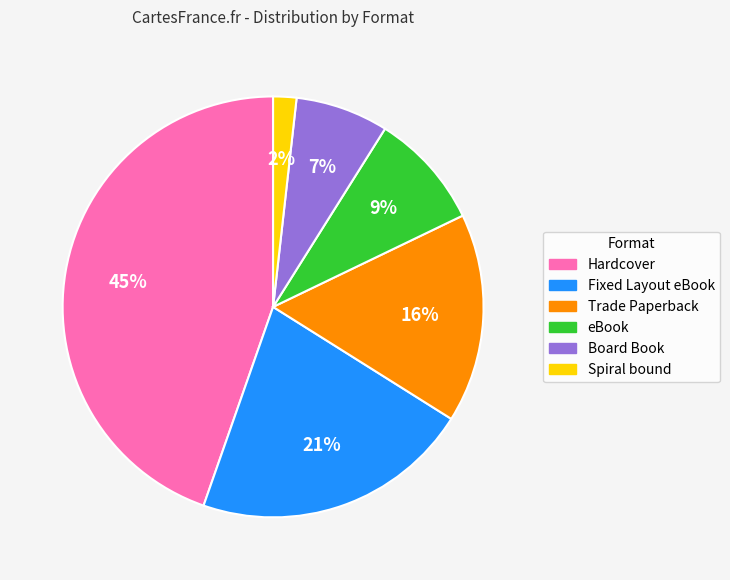

To the nearest percent, what portion does Hardcover represent?

45%